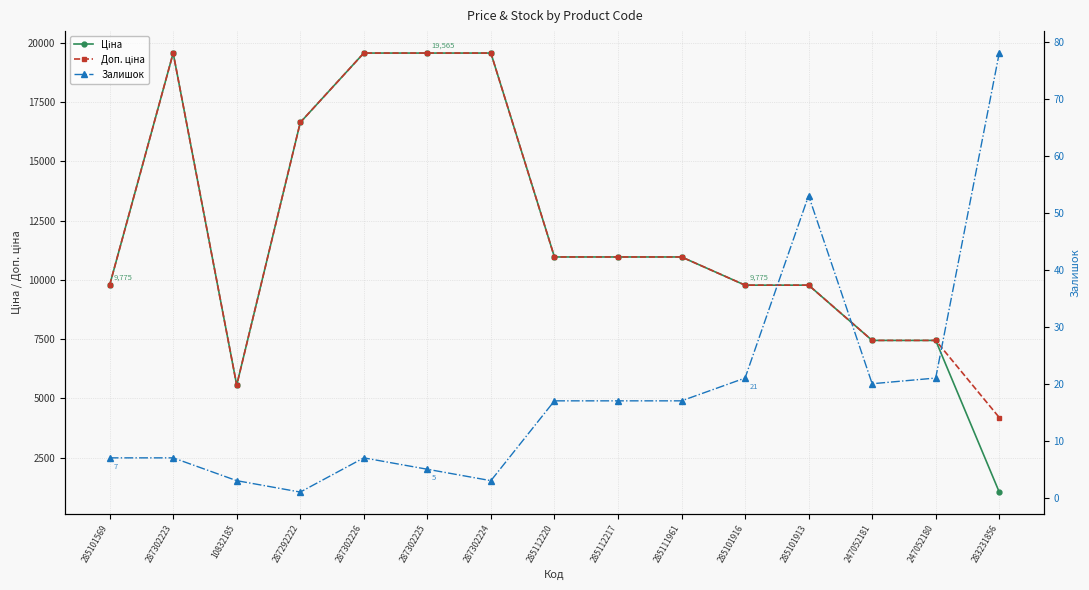

How many values in the Ціна series are below 10964?

7